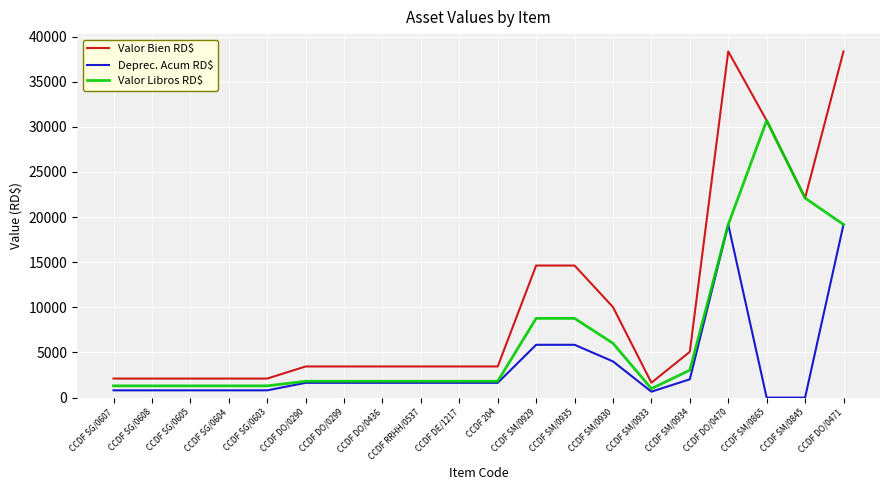

List the series in order of their overall mean, highest first.

Valor Bien RD$, Valor Libros RD$, Deprec. Acum RD$